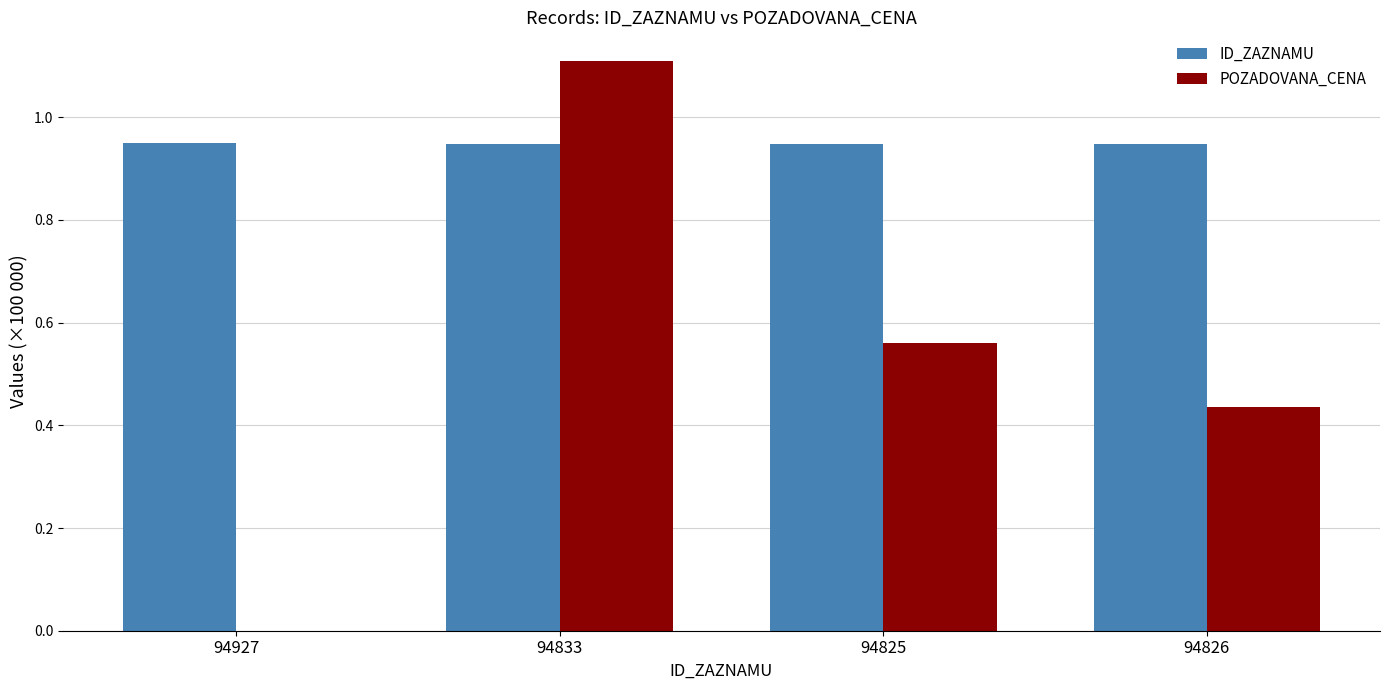

Is it true that POZADOVANA_CENA equals 1.1 at 94833?

True